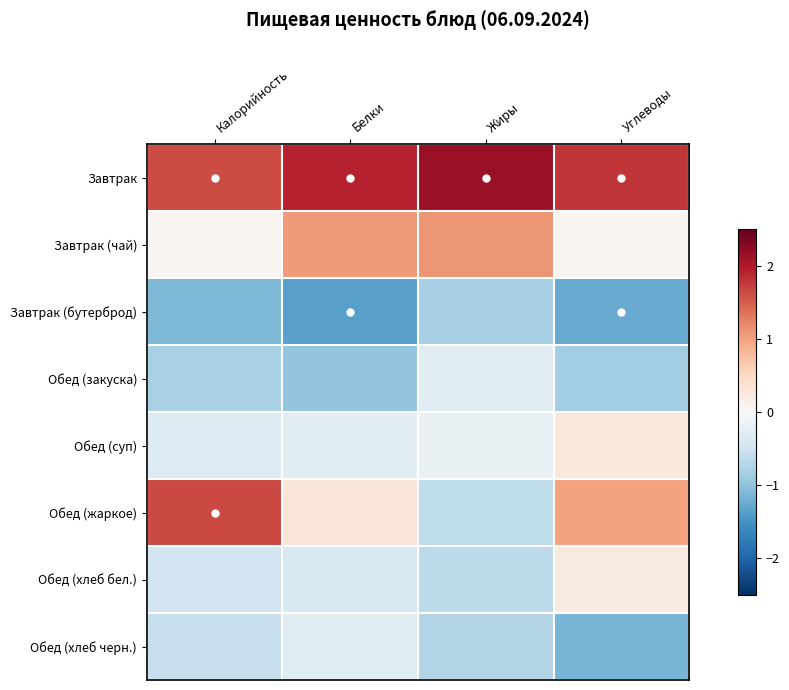

Which series has the largest total across all categories?

Завтрак